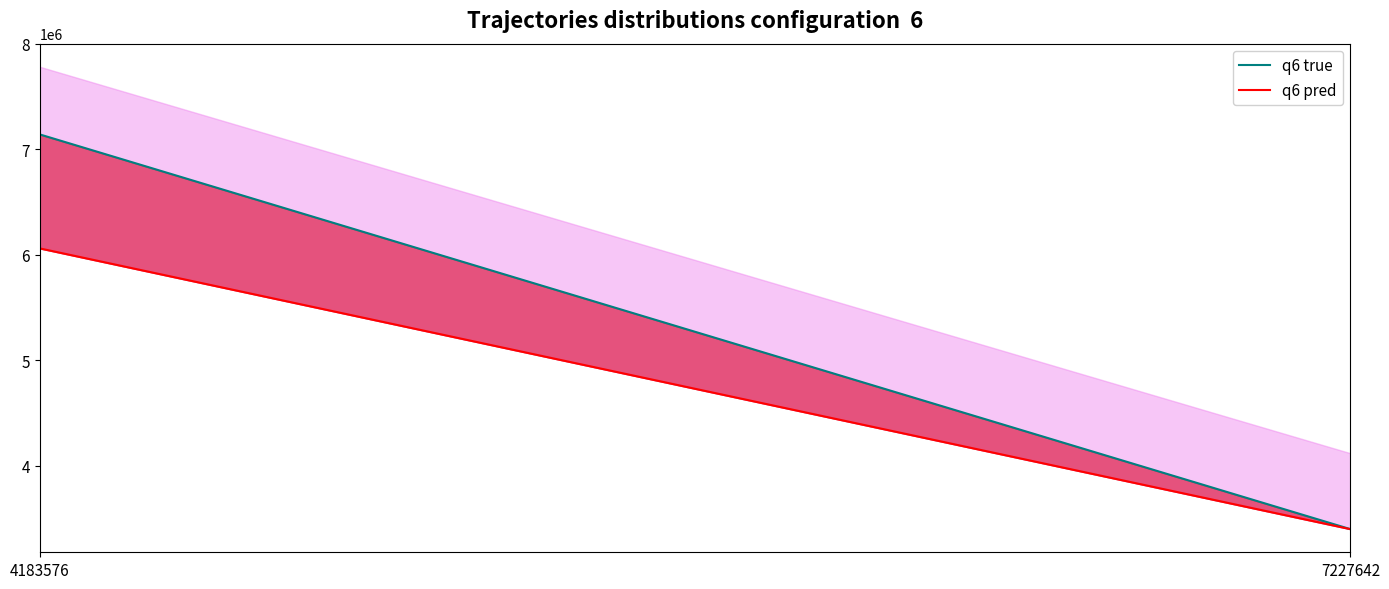

True or false: q6 pred has a value of 5933052 at 7227642.

False